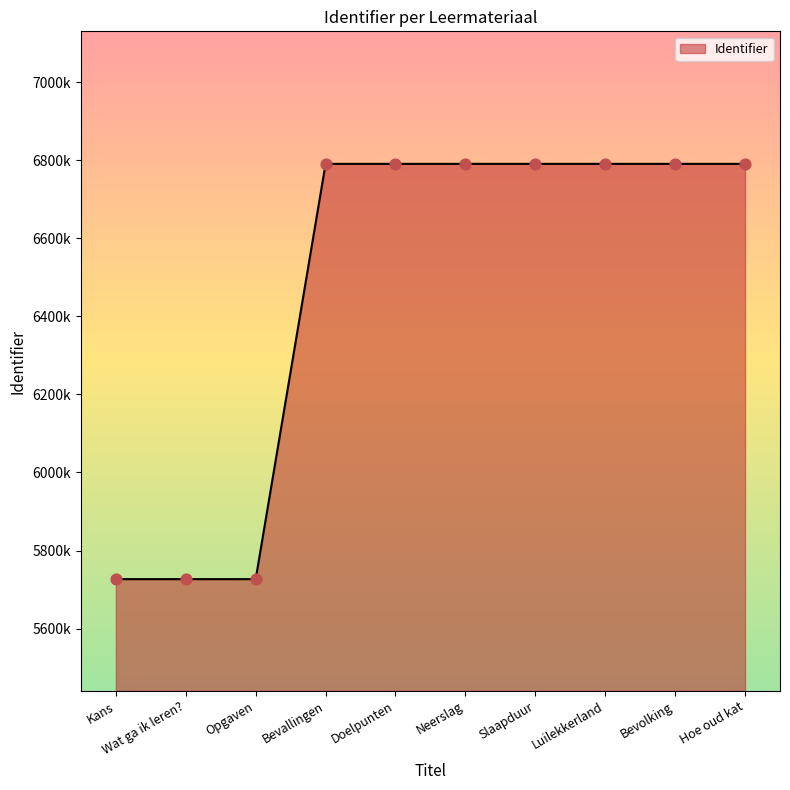

Approximately how many times larger is the value at Bevolking compared to Hoe oud kat?

1.0